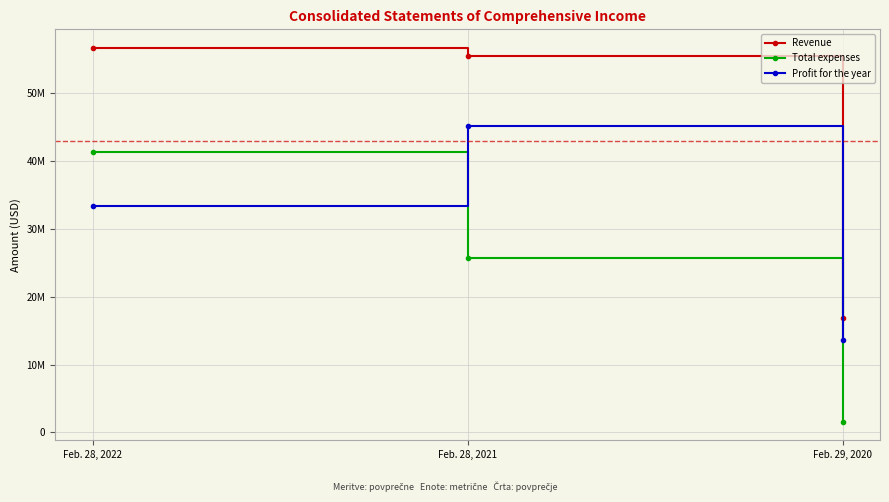

What is the sum of the Total expenses values at Feb. 28, 2021 and Feb. 29, 2020?

27268795